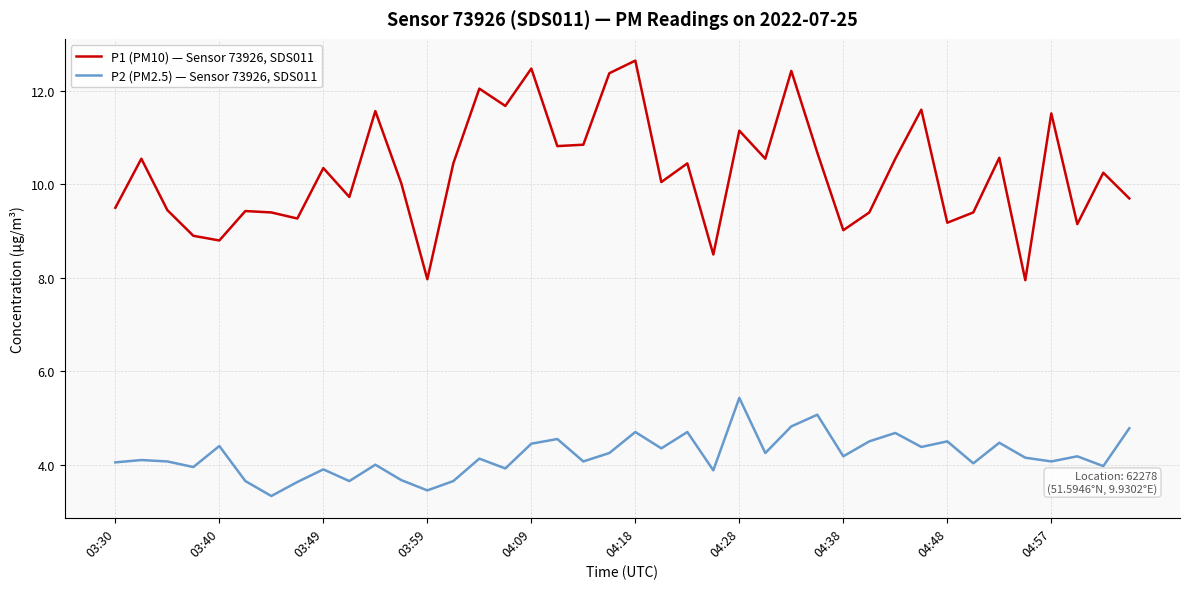

What is the difference between the maximum and second lowest values in the P2 (PM2.5) — Sensor 73926, SDS011 series?

2.0